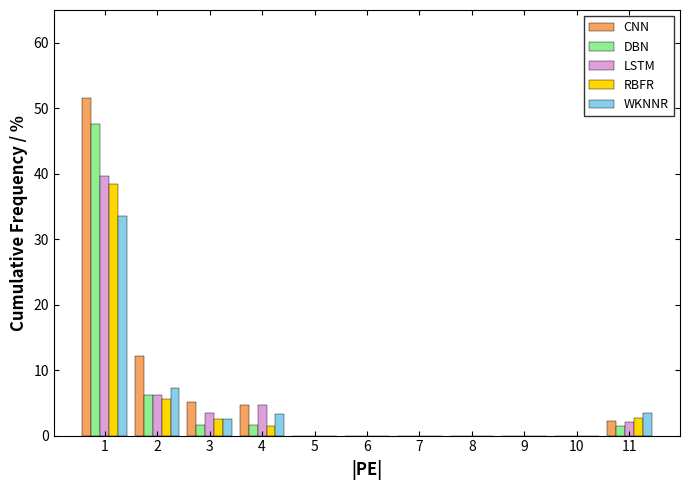

Which series changed the most between 2 and 5?

CNN